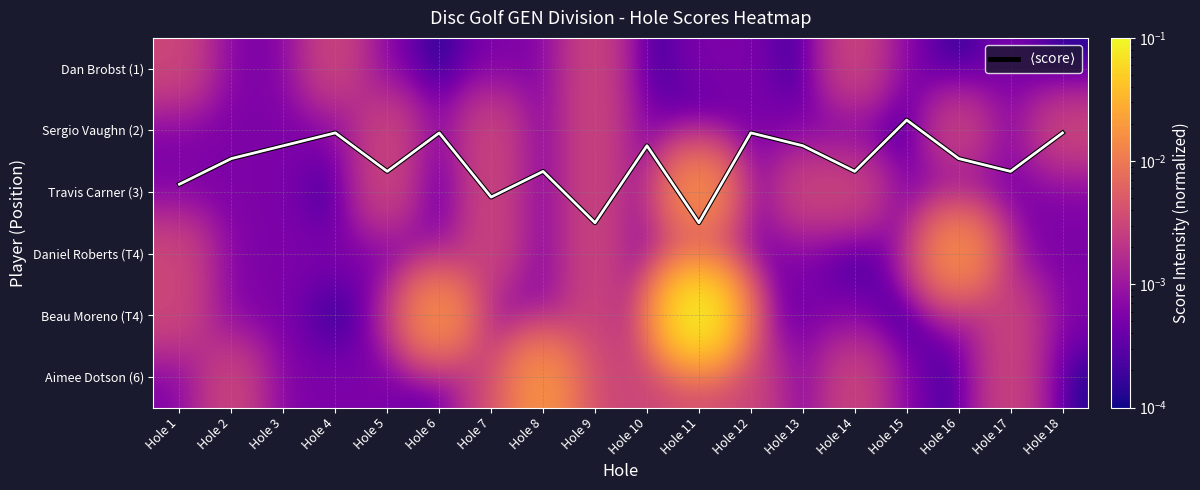

What is the total value across all series at Hole 12?

1.0